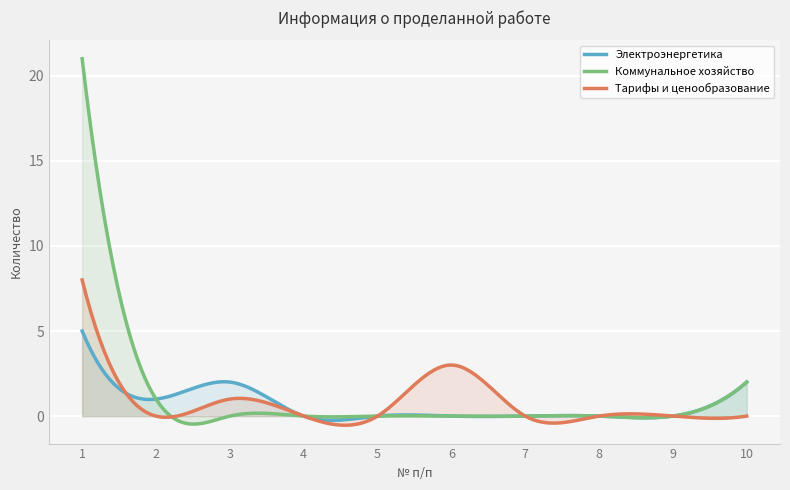

Reading left to right, transcribe all the data shown in this chart.

Электроэнергетика: 1=5	2=1	3=2	4=0	5=0	6=0	7=0	8=0	9=0	10=2
Коммунальное хозяйство: 1=21	2=1	3=0	4=0	5=0	6=0	7=0	8=0	9=0	10=2
Тарифы и ценообразование: 1=8	2=0	3=1	4=0	5=0	6=3	7=0	8=0	9=0	10=0